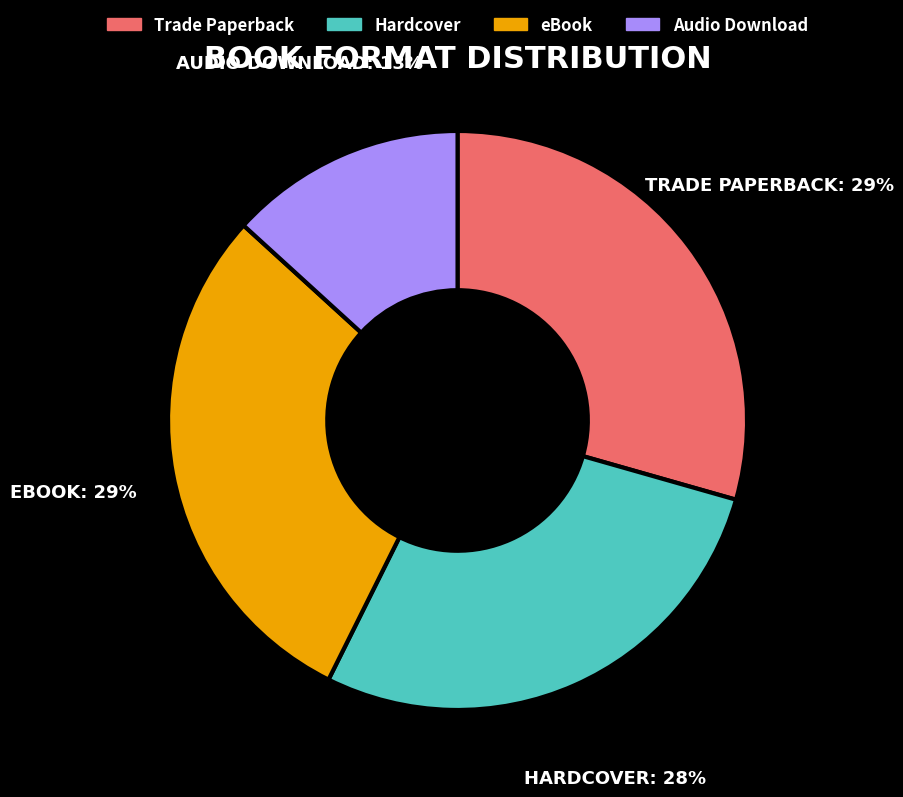

Count the number of slices in the pie.

4